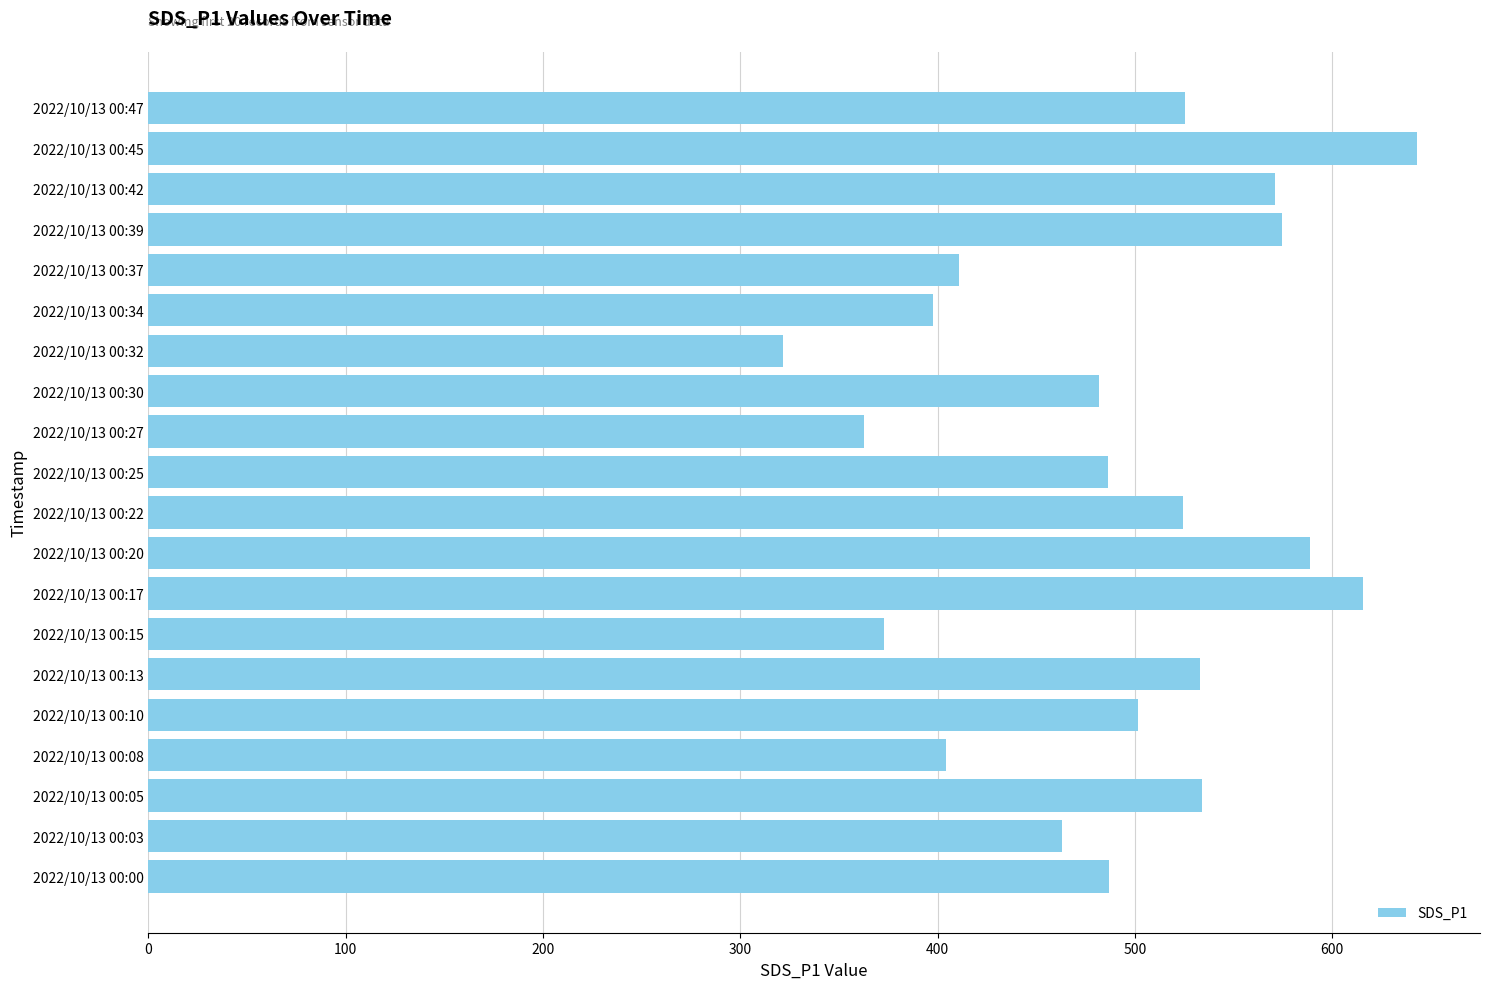

What is the difference between the second highest and minimum values?

293.5